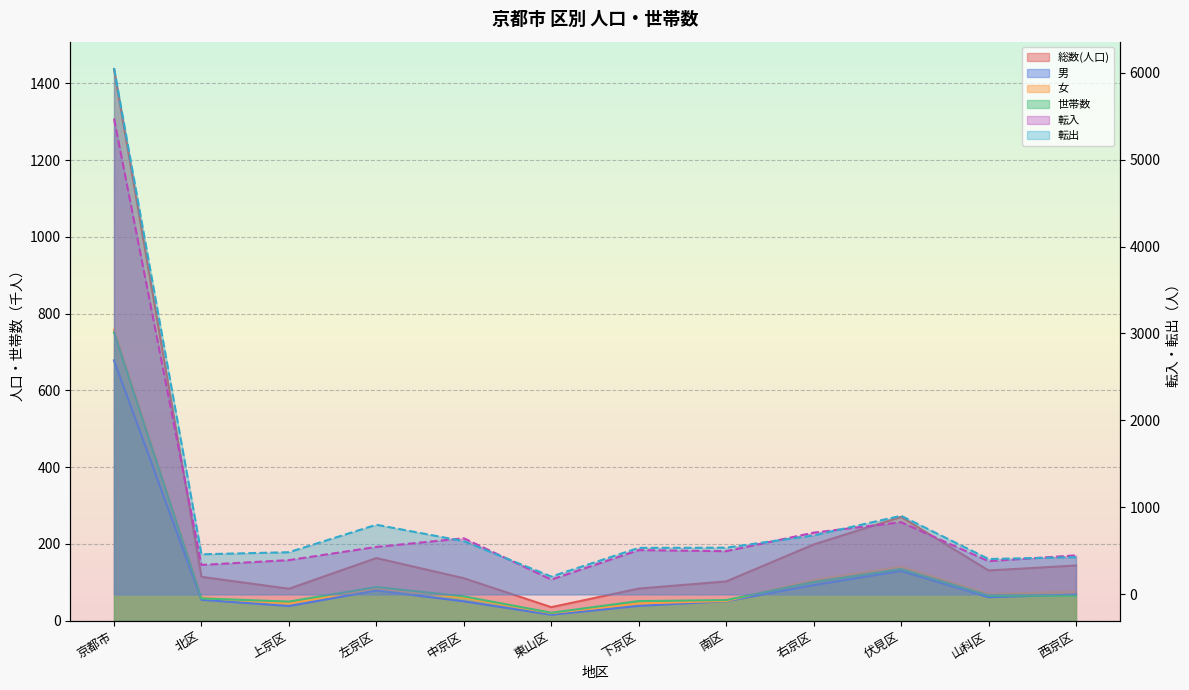

How many interior local valleys does the 世帯数 series have?

2